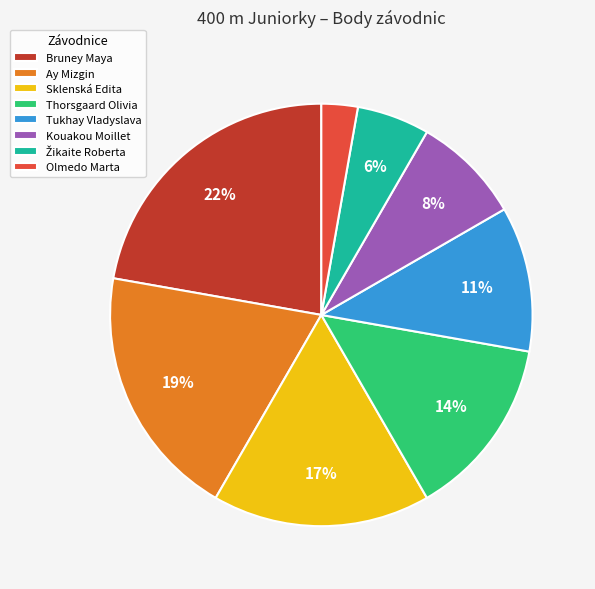

What is the ratio of the value at Kouakou Moillet to the value at Ay Mizgin?

0.4